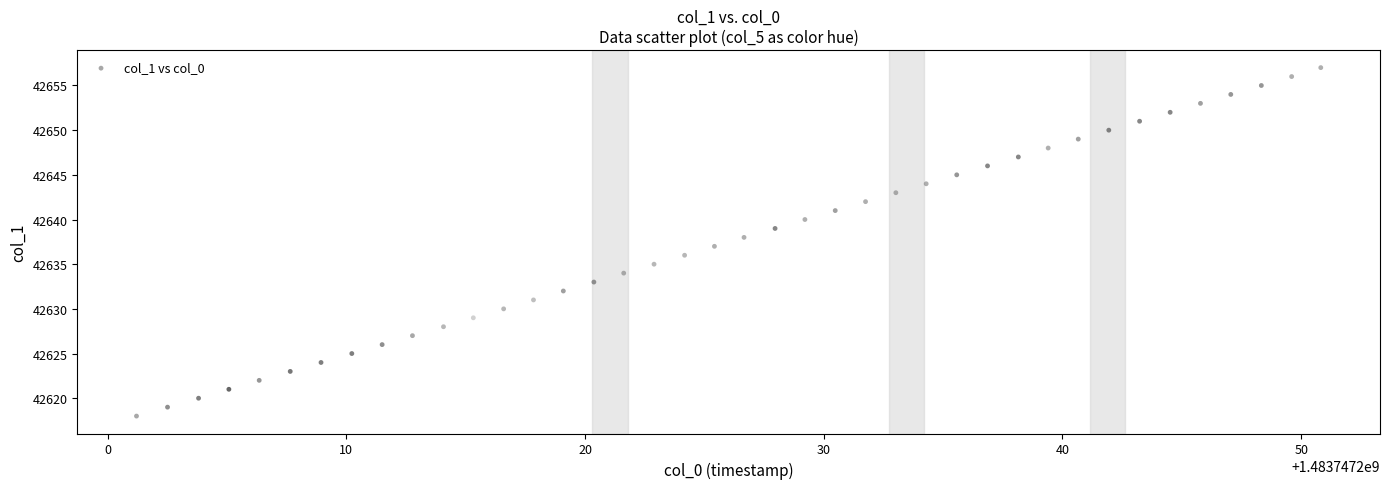

What is the range of Y values (max minus min)?

39